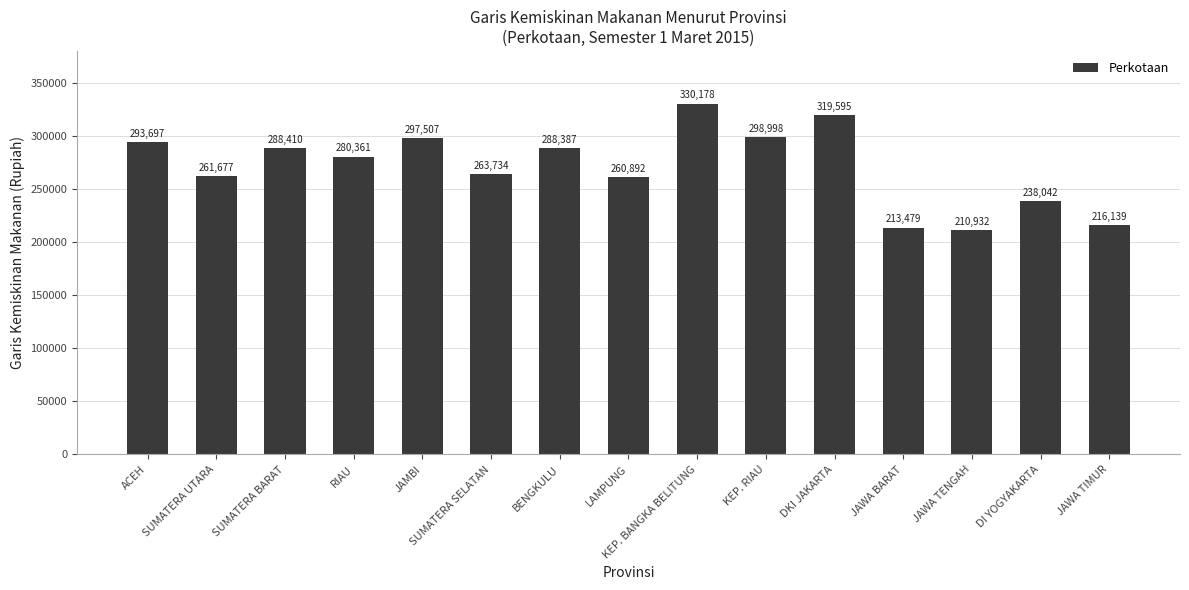

How many data points are less than 280361?

7